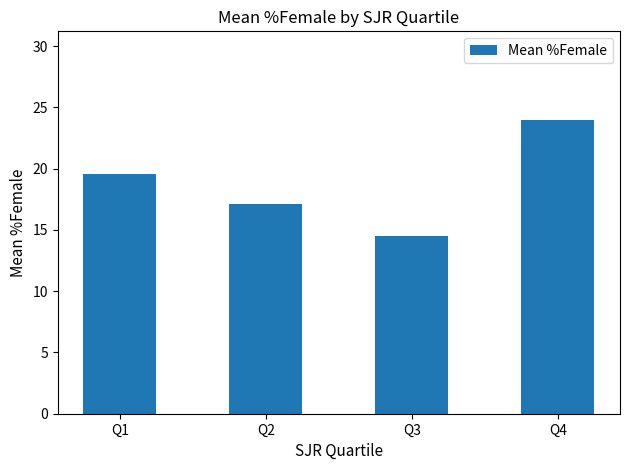

What is the smallest value displayed?

14.5